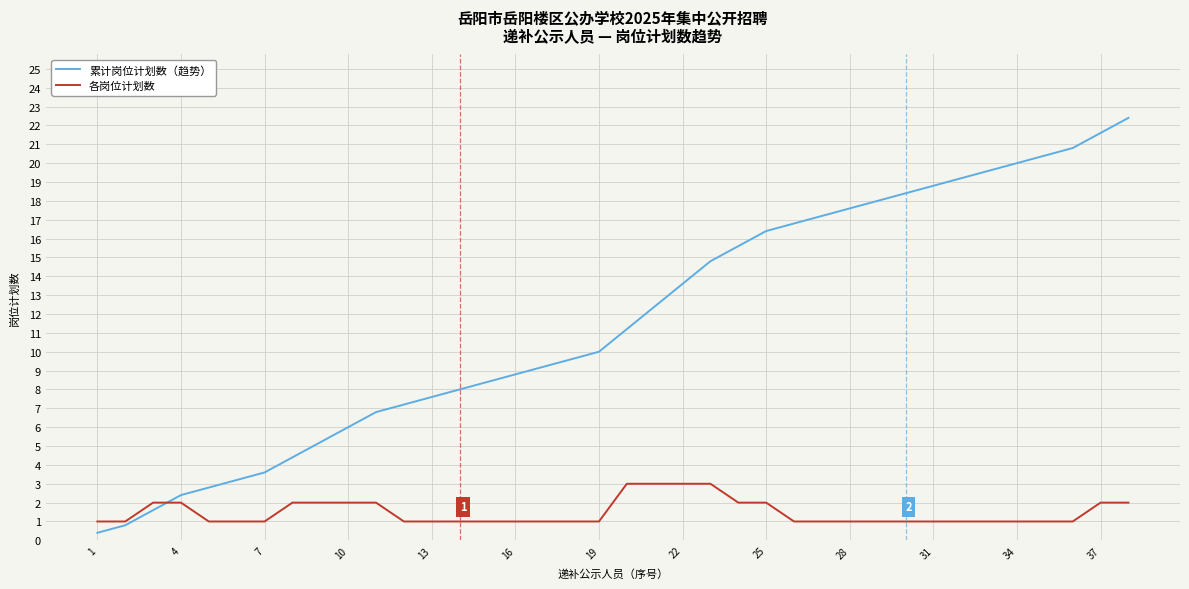

What is the maximum value for 累计岗位计划数（趋势）?

22.4